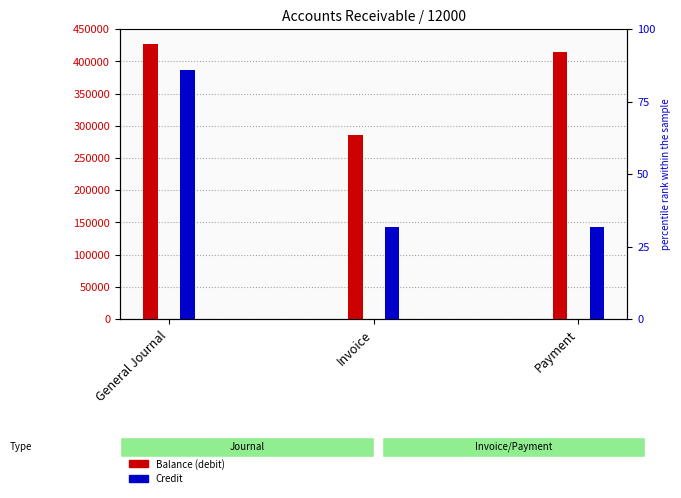

What is the total value across all series at Payment?

556923.2